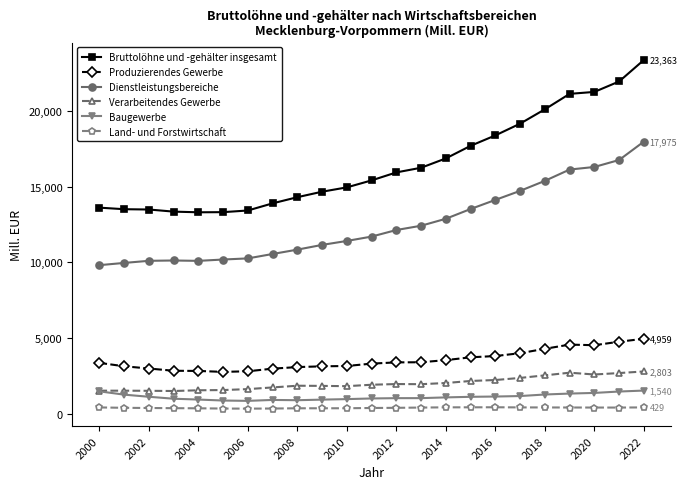

Which series has the largest range (max minus min)?

Bruttolöhne und -gehälter insgesamt